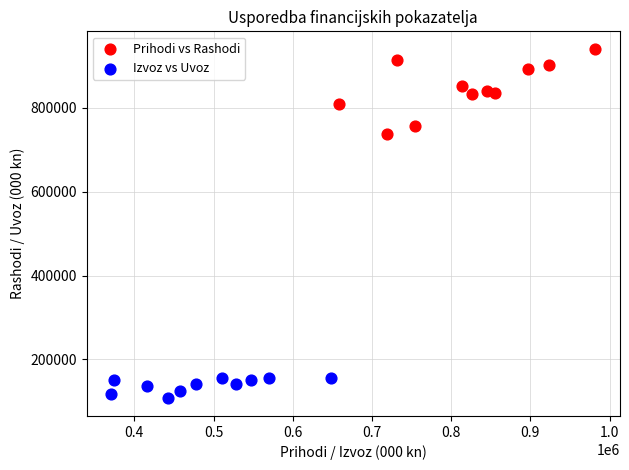

Which series reaches the minimum Y coordinate?

Izvoz vs Uvoz